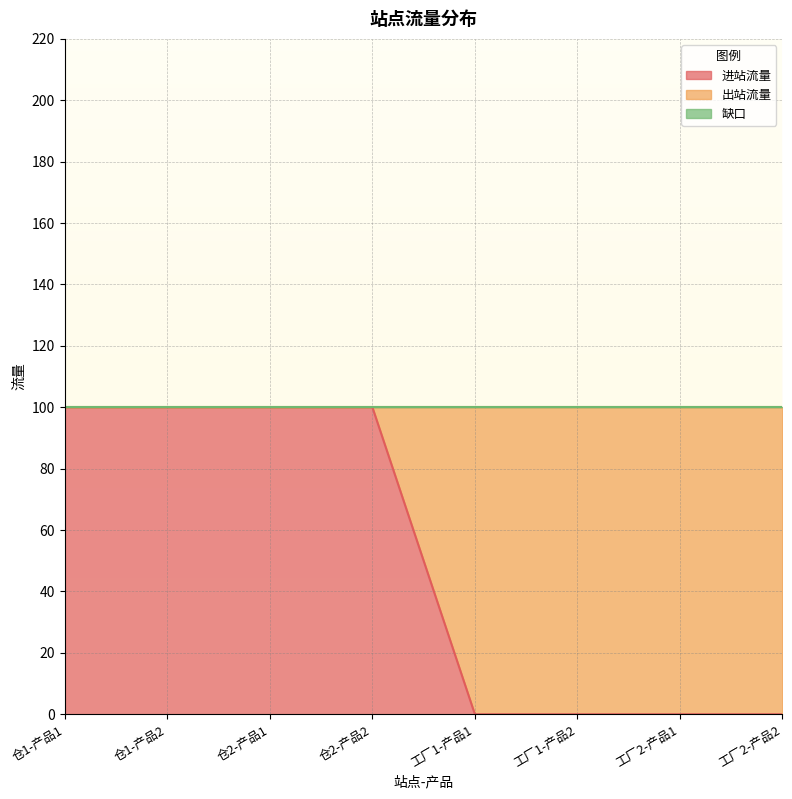

How many data points does each series have?

8